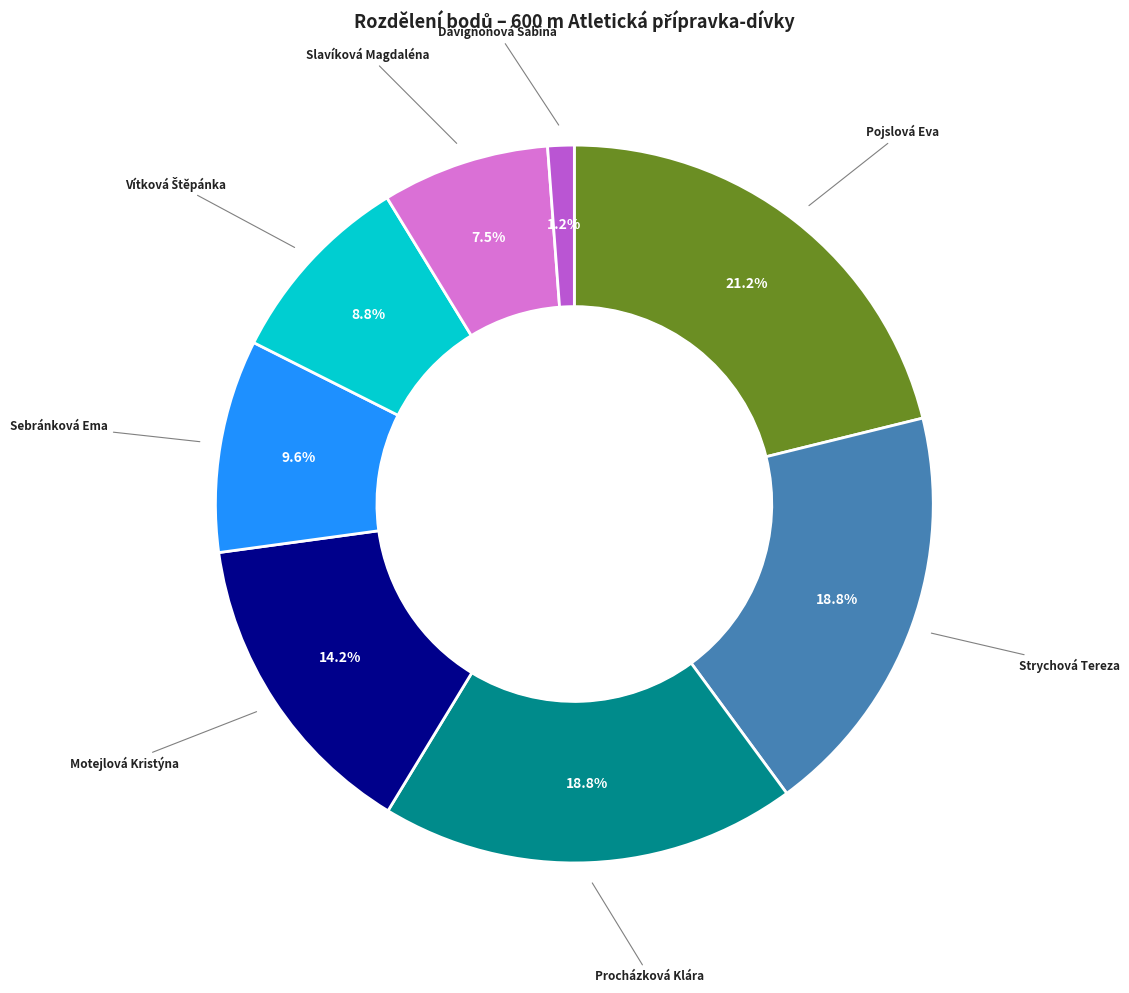

Does any single category account for the majority?

No